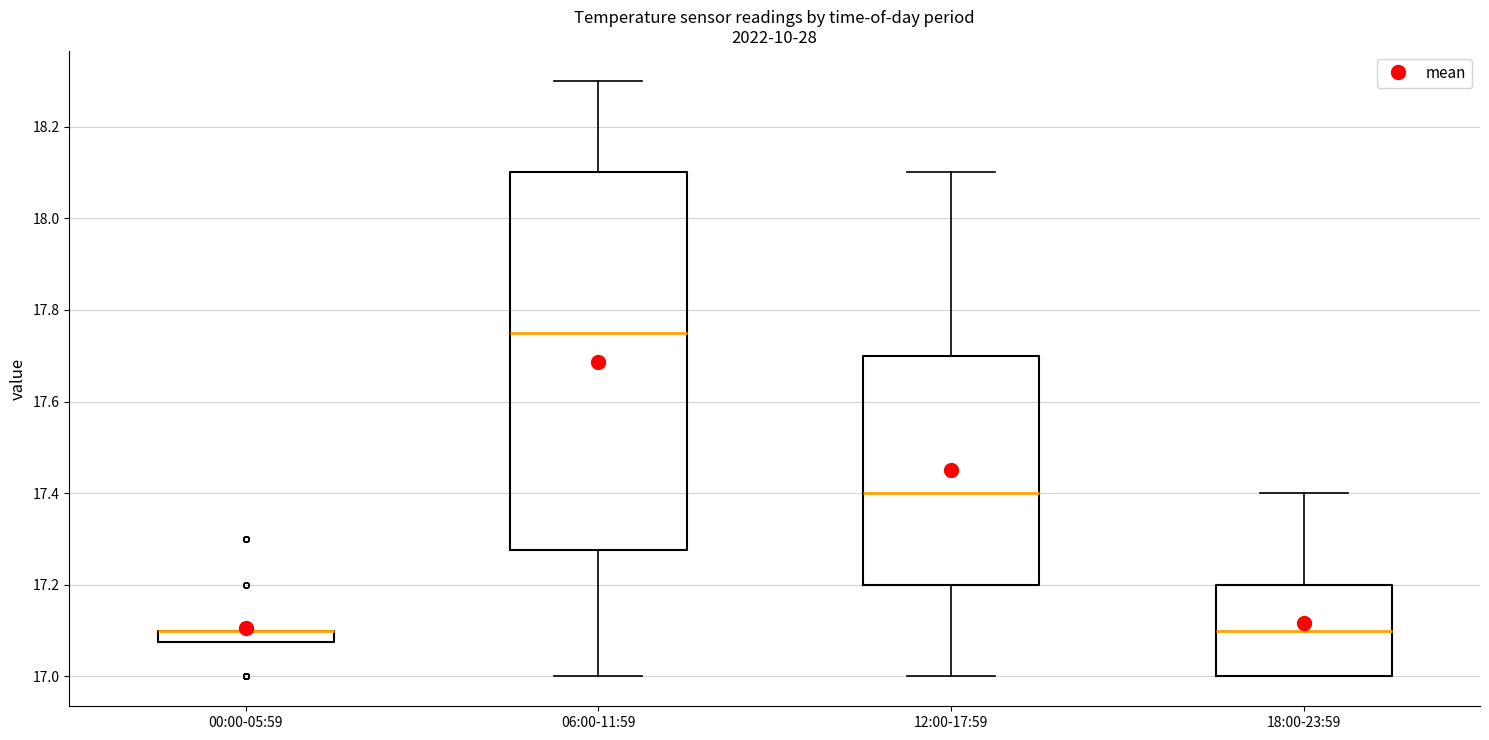

Comparing the boxes themselves (not the whiskers), which one is the tallest?

06:00-11:59